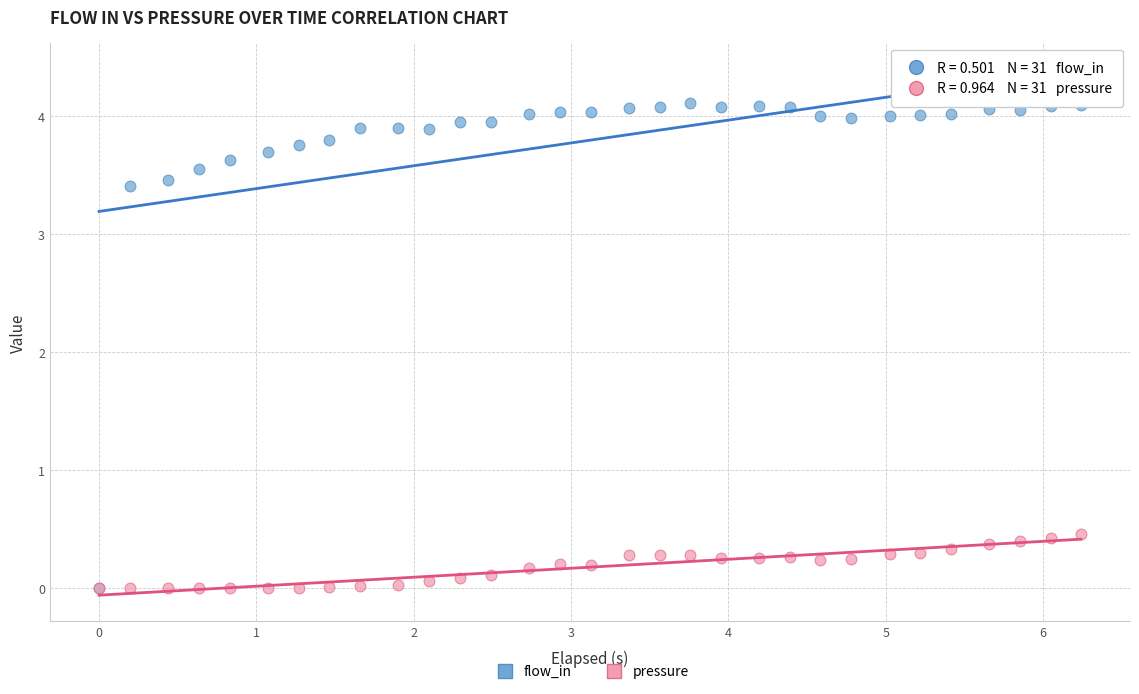

Across all series, what Y value is closest to 2?

3.4